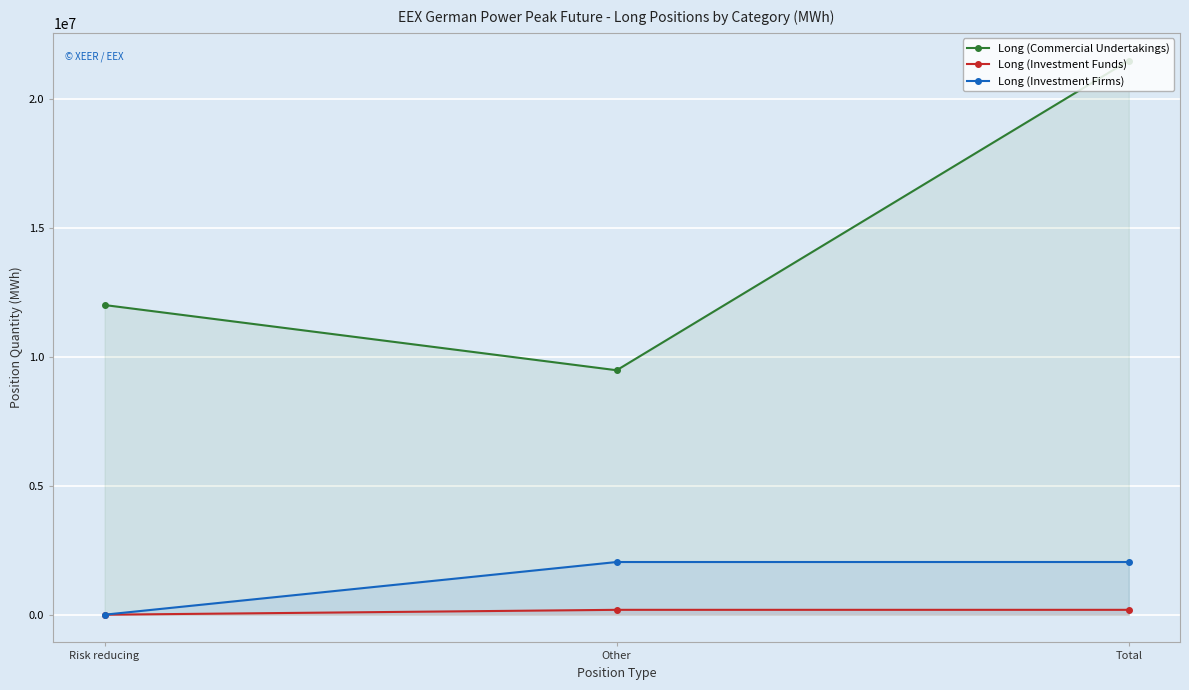

Does the chart display data point markers on the line(s)?

Yes